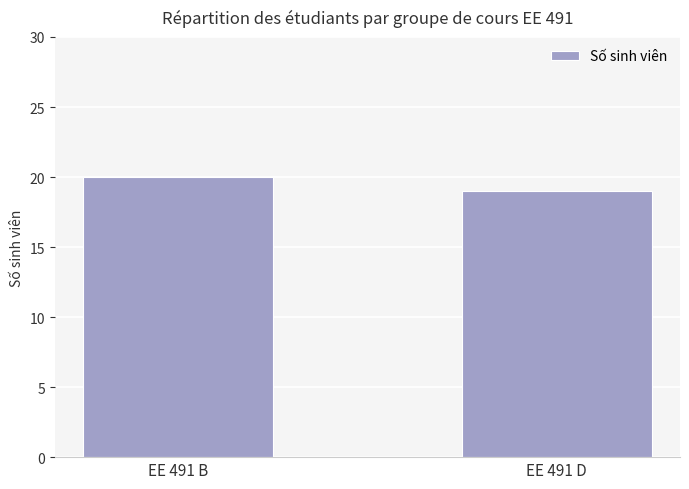

The chart shows a value of 19 at EE 491 D. True or false?

True